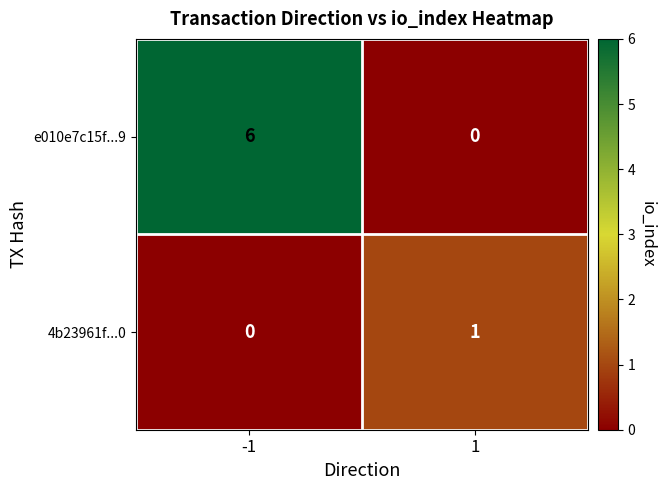

Rank the series at 1 from lowest to highest value.

e010e7c15f...9, 4b23961f...0